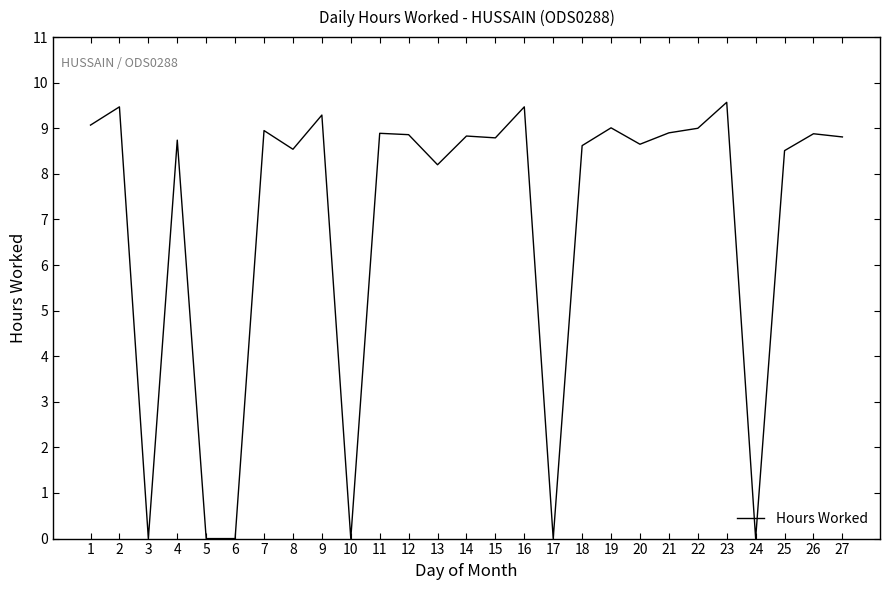

What is the difference between the maximum and minimum values?

9.6